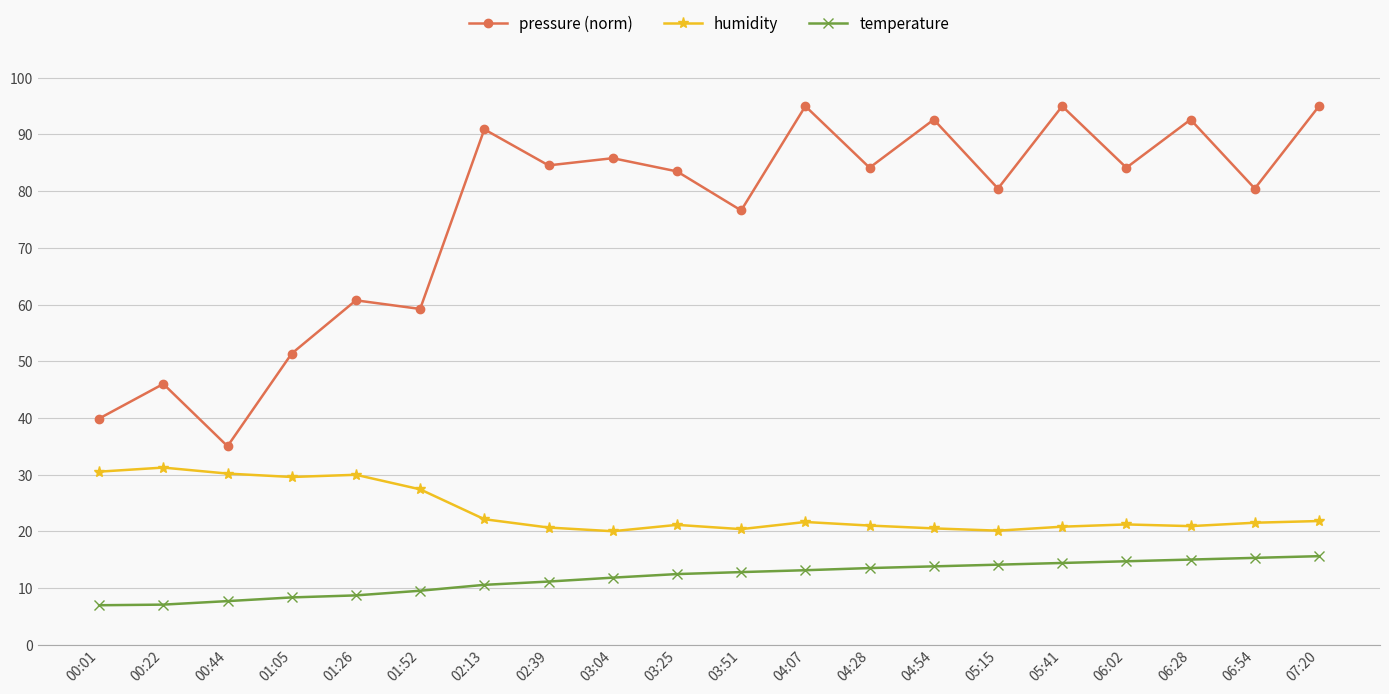

At which category does pressure (norm) reach its first local valley?

00:44